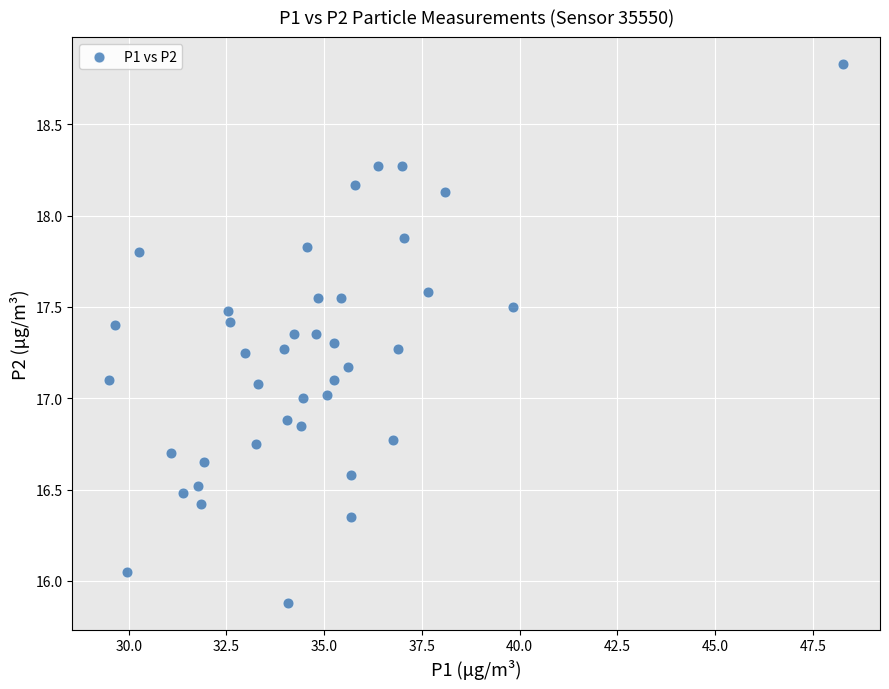

What is the range of X values (max minus min)?

18.8